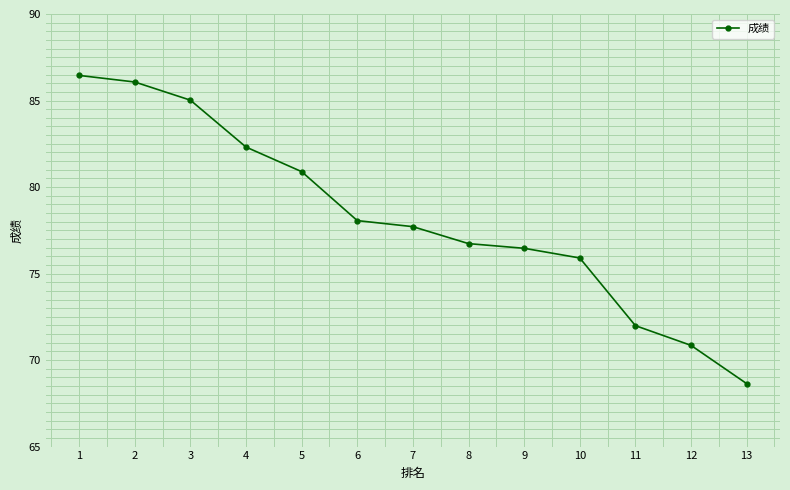

What is the greatest value displayed?

86.5